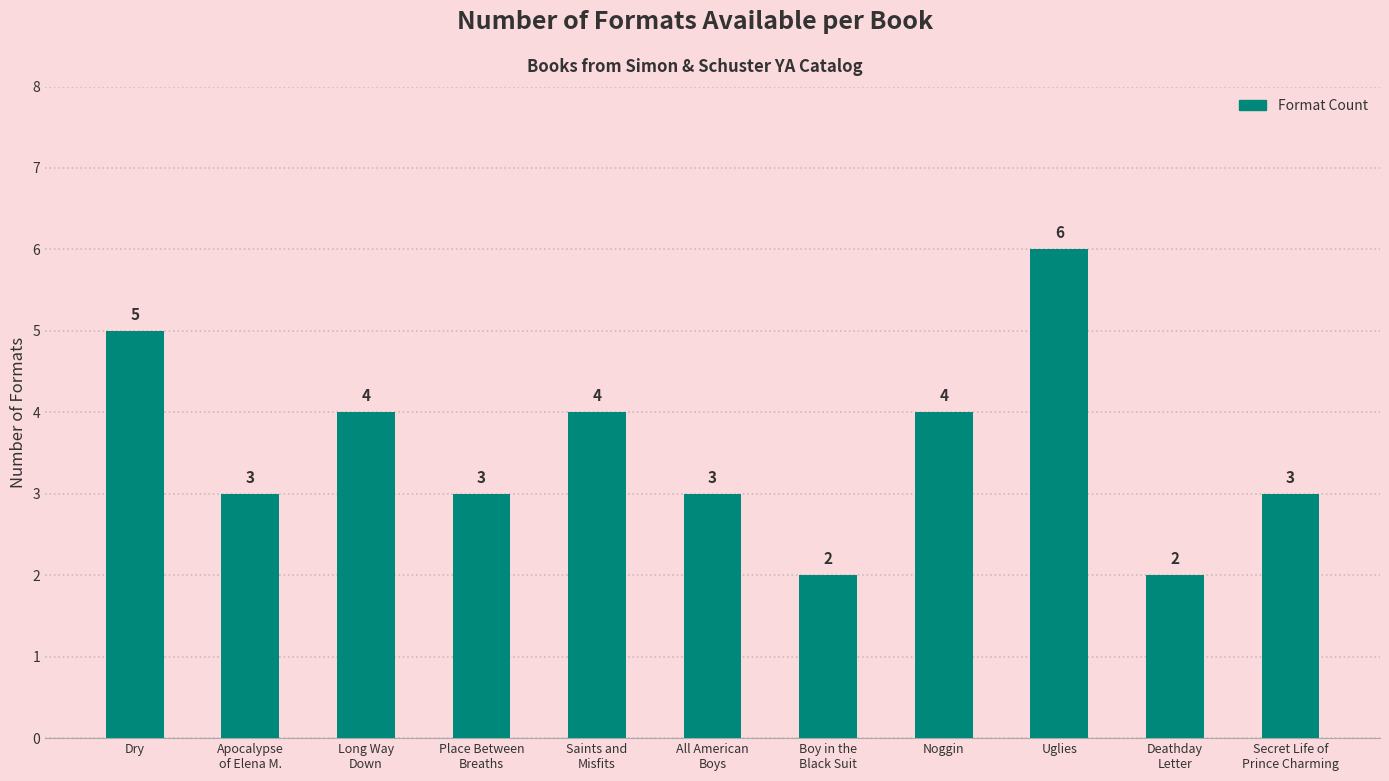

How many values are below 3?

2